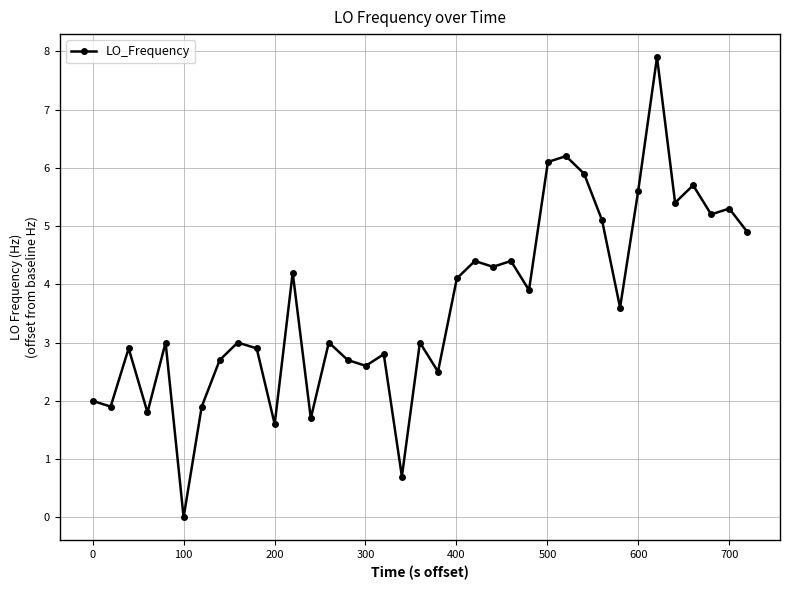

What is the greatest value displayed?

7.9